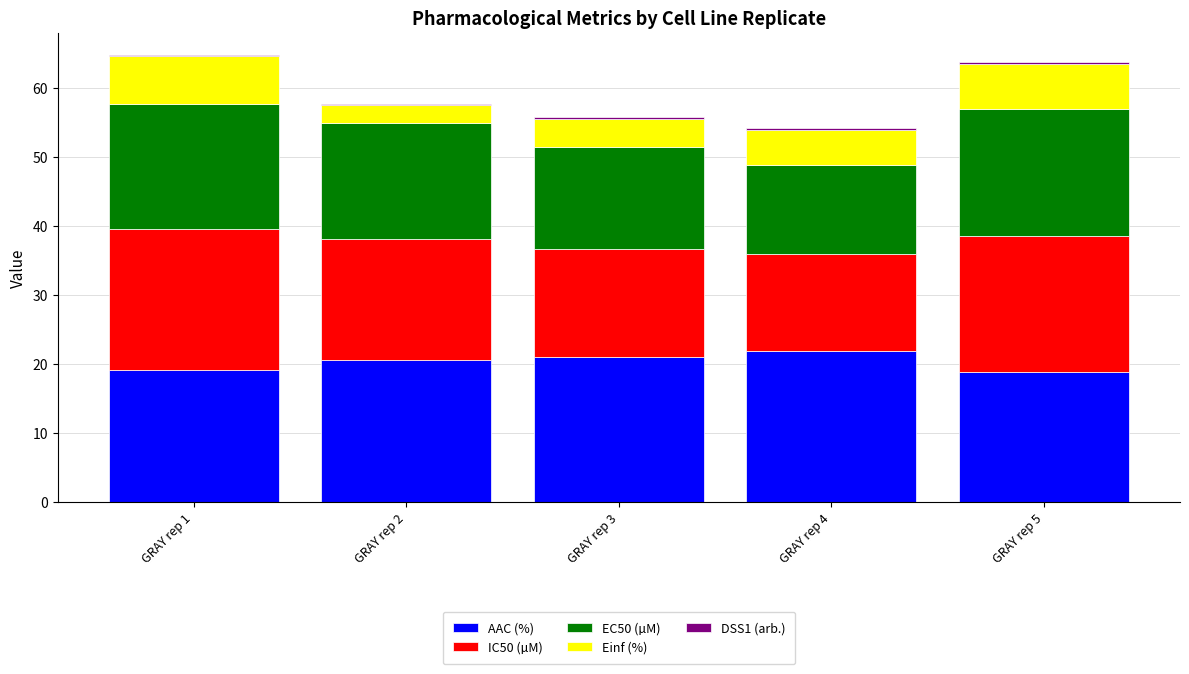

What is the difference between the maximum and minimum values in the IC50 (µM) series?

6.4